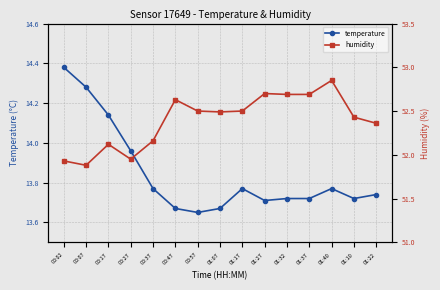

At 01:07, list the series in order from smallest to largest.

temperature, humidity